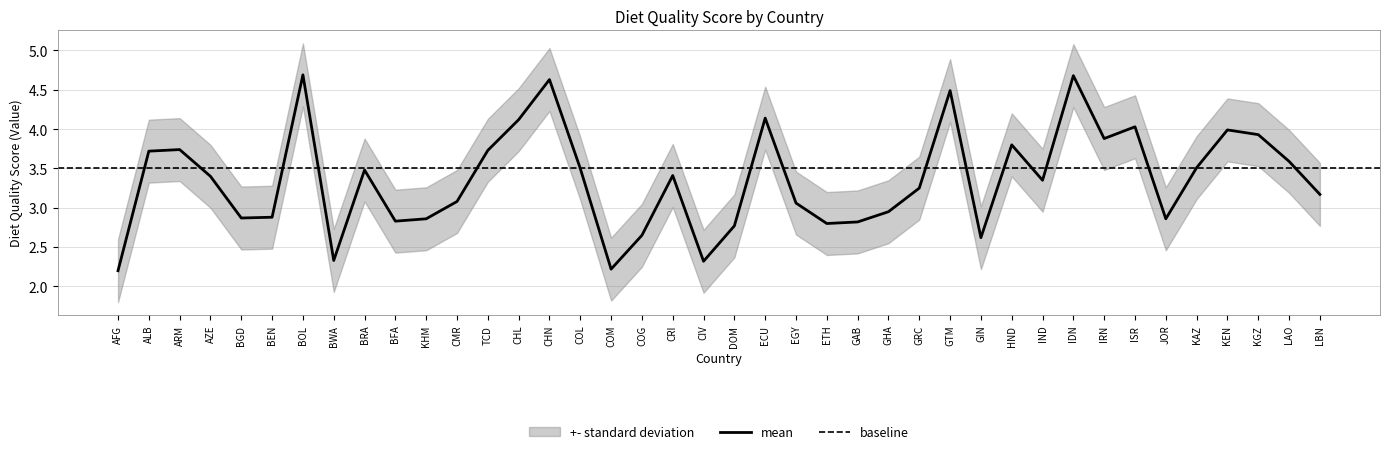

The value at AFG is 0.7. True or false?

False